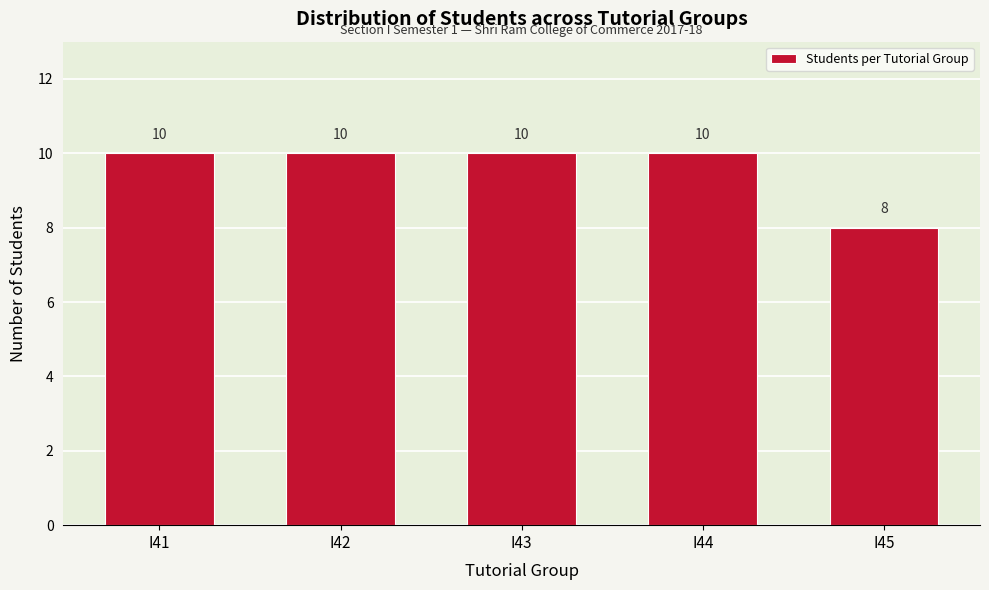

Reading right to left, transcribe all the data shown in this chart.

I45=8	I44=10	I43=10	I42=10	I41=10